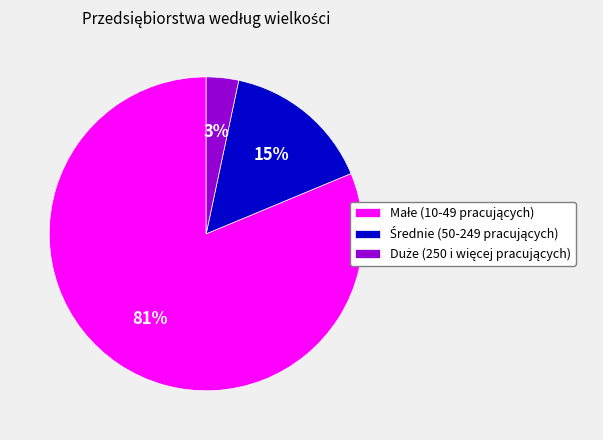

To the nearest percent, what is the average slice percentage?

33%